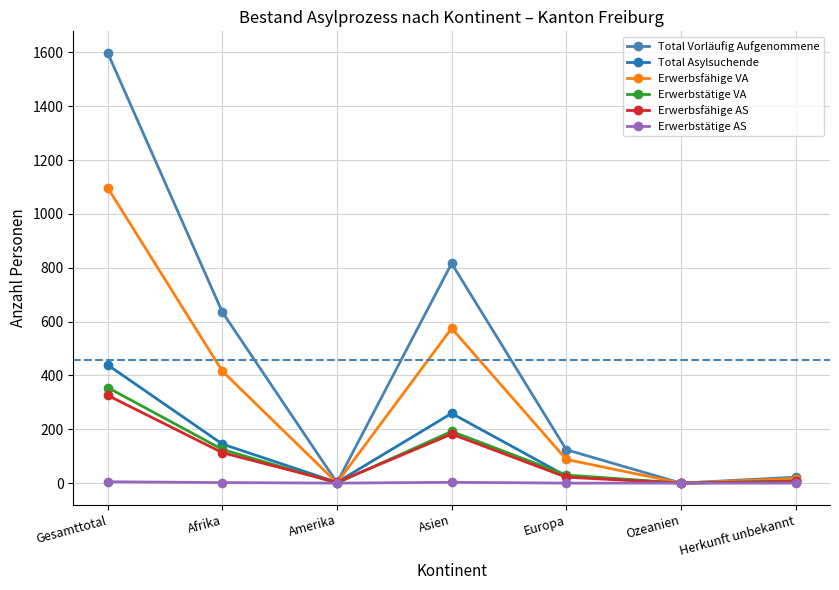

What is the label of the 6th point from the right?

Afrika